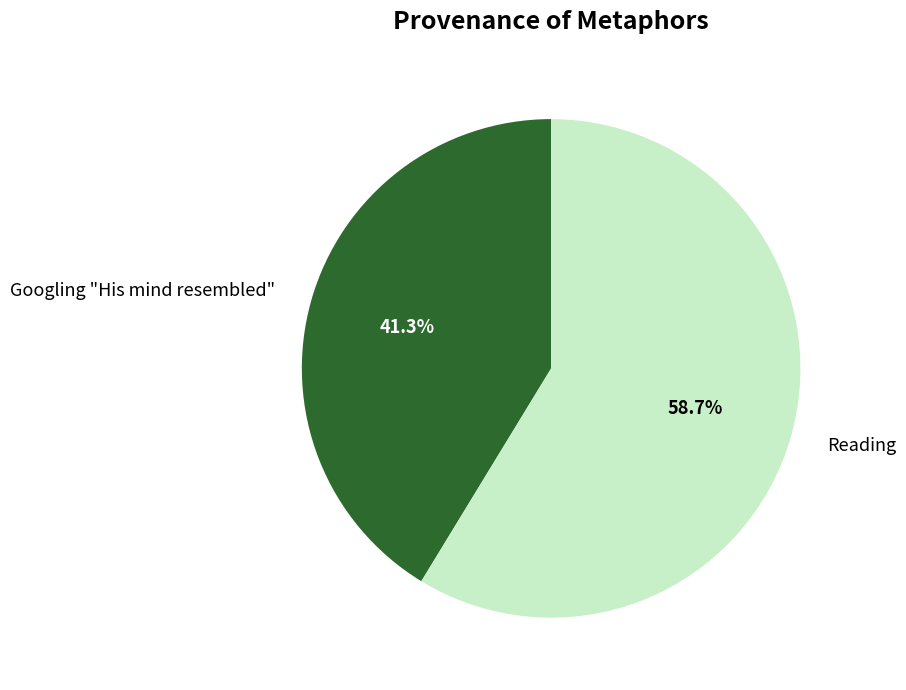

What is the largest slice in the pie chart?

Reading